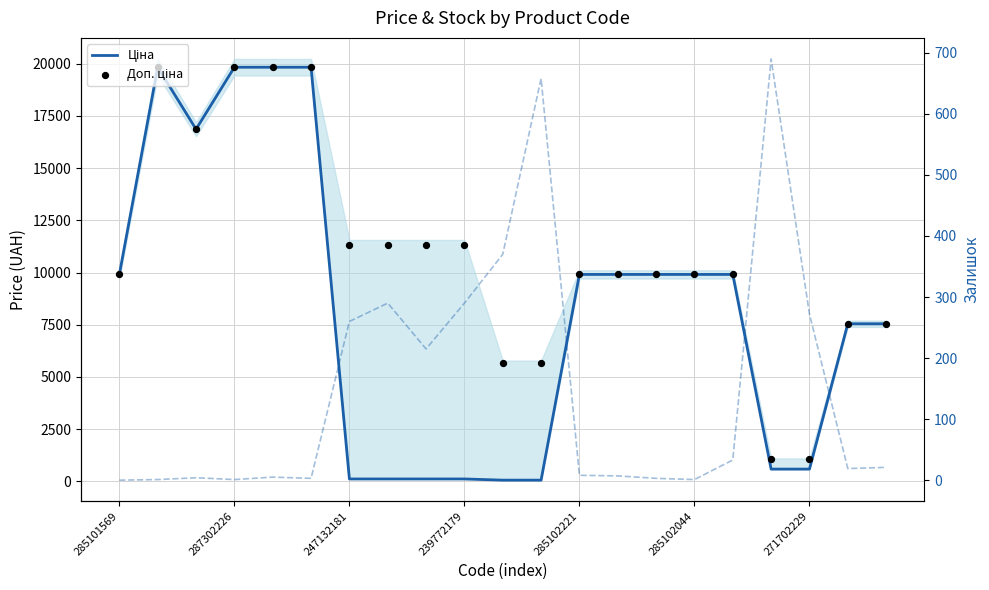

At how many categories does at least one series exceed 15085?

5